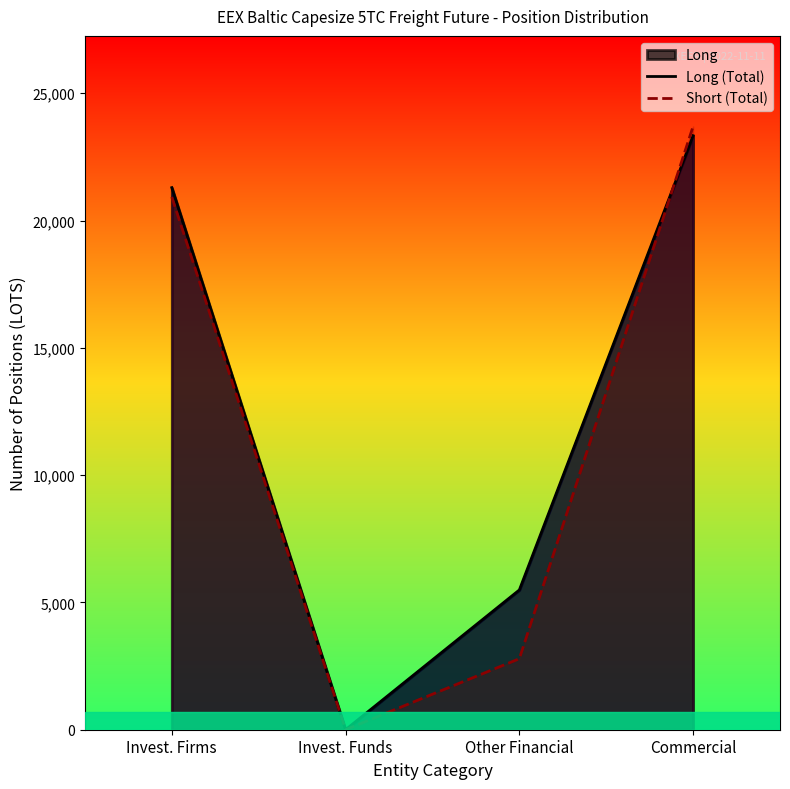

True or false: Long (Total) has a value of 32631.0 at Invest. Firms.

False